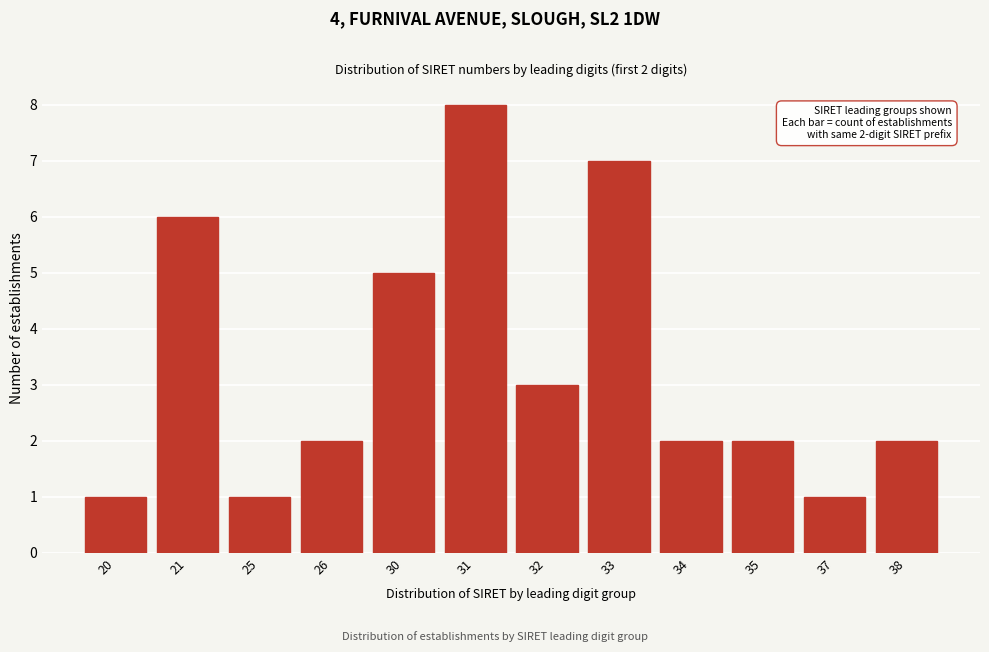

Reading left to right, transcribe all the data shown in this chart.

20=1	21=6	25=1	26=2	30=5	31=8	32=3	33=7	34=2	35=2	37=1	38=2